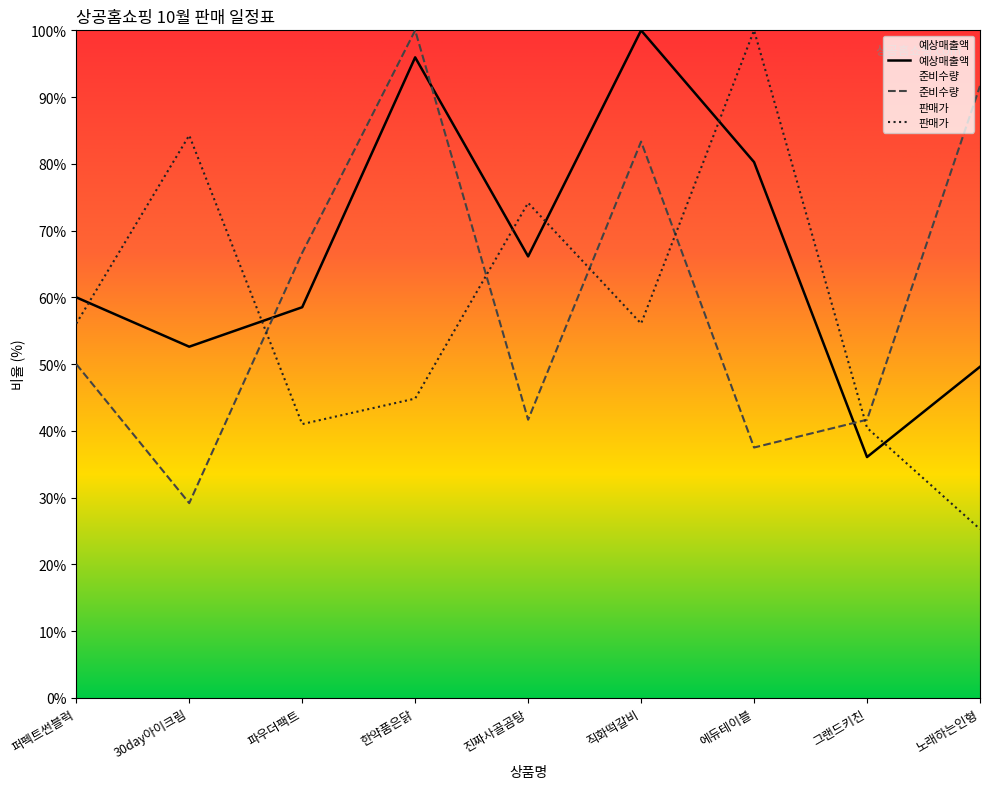

How many interior local peaks does the 준비수량 series have?

2